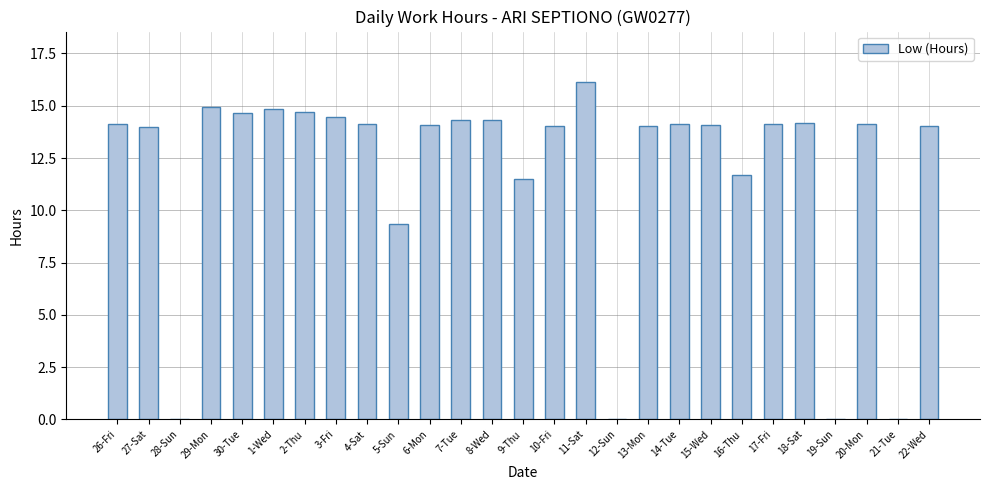

True or false: the data shows 14.9 at 29-Mon.

True